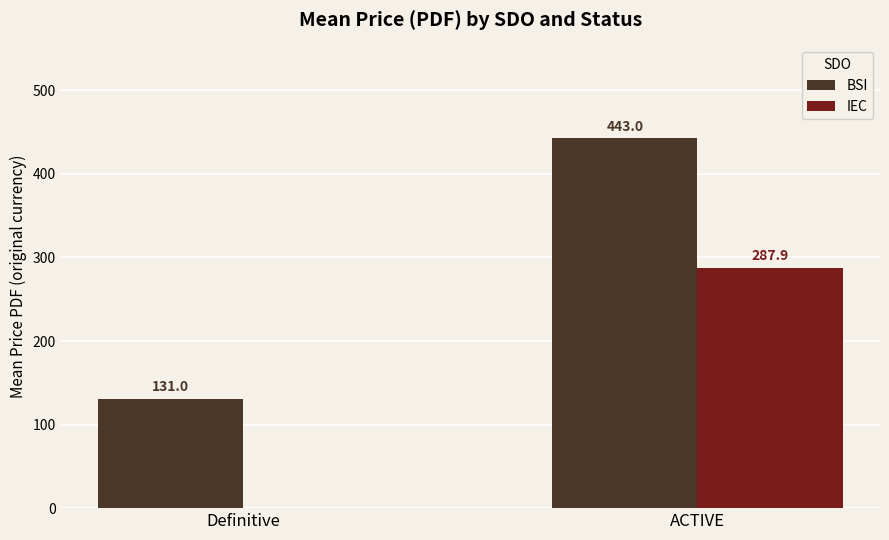

What is the difference between the IEC values at ACTIVE and Definitive?

287.9